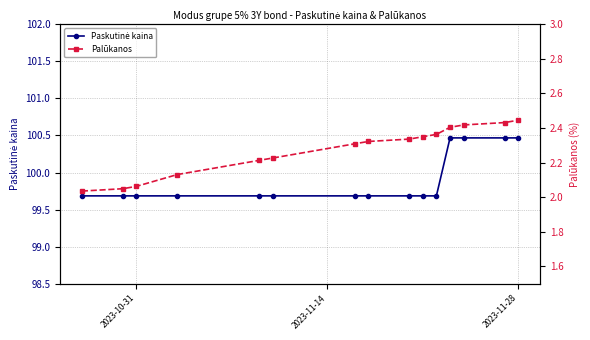

What is the minimum value for Paskutinė kaina?

99.7